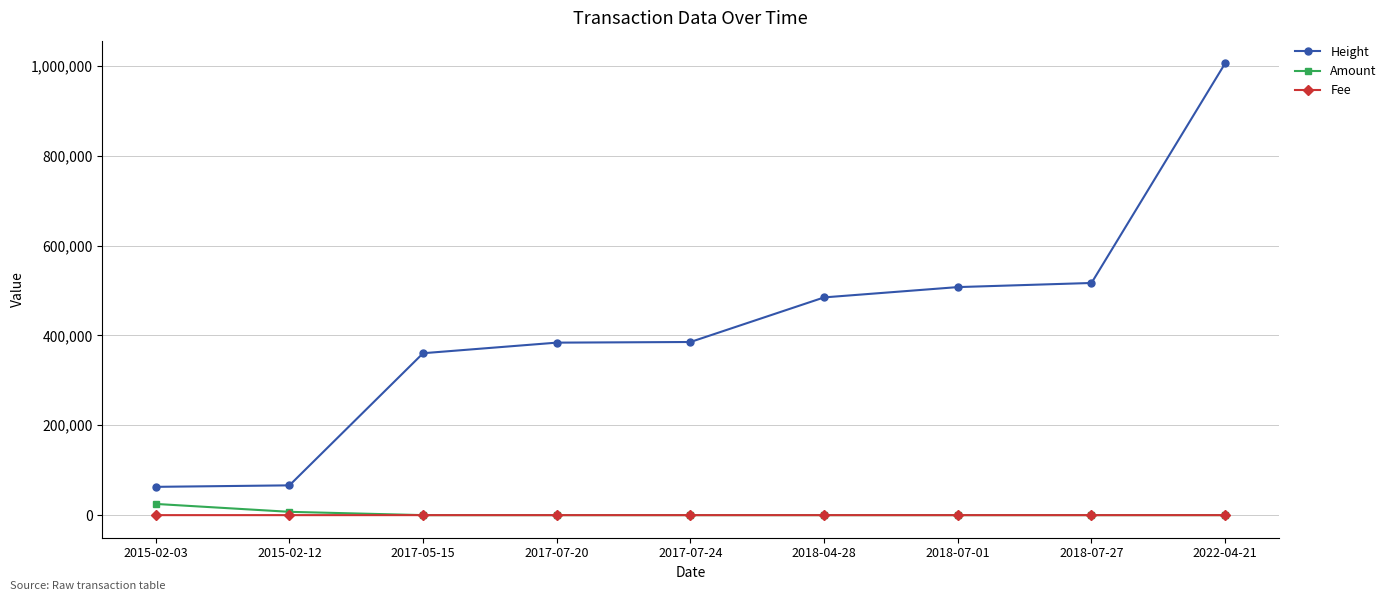

What are all the series names shown in the legend?

Height, Amount, Fee